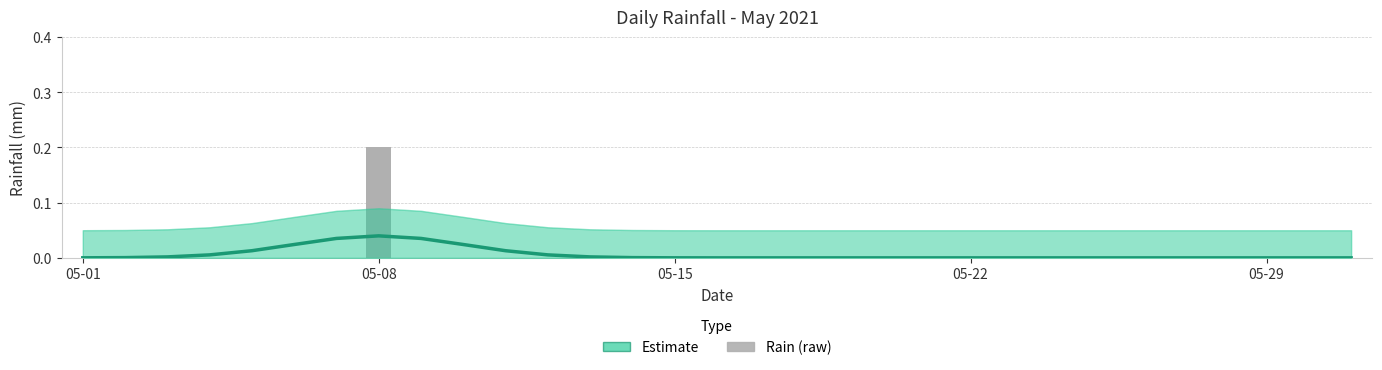

Which series changed the most between 05-22 and 29?

Estimate